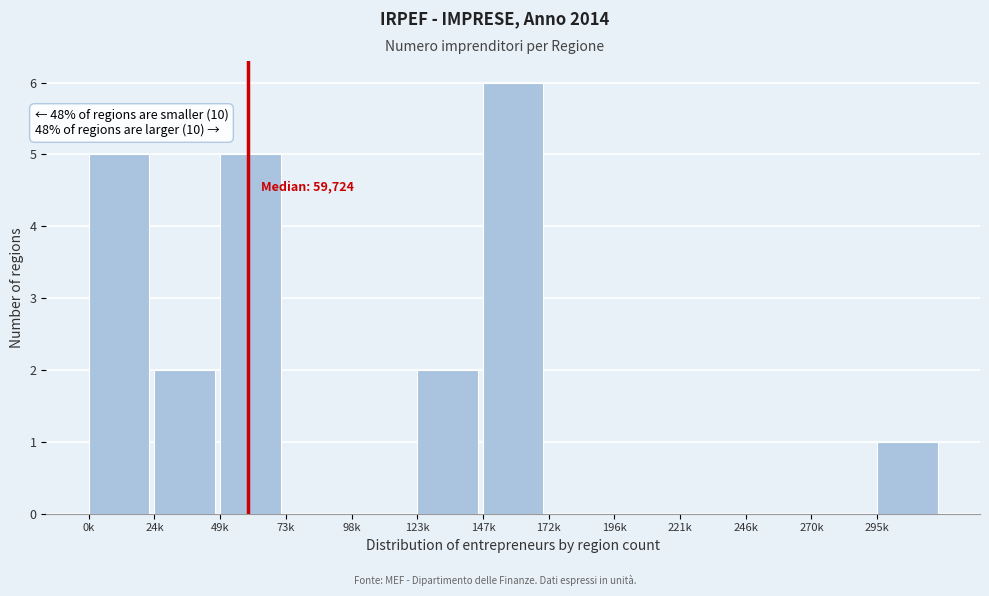

Reading left to right, transcribe all the data shown in this chart.

0k=5	24k=2	49k=5	73k=0	98k=0	123k=2	147k=6	172k=0	196k=0	221k=0	246k=0	270k=0	295k=1